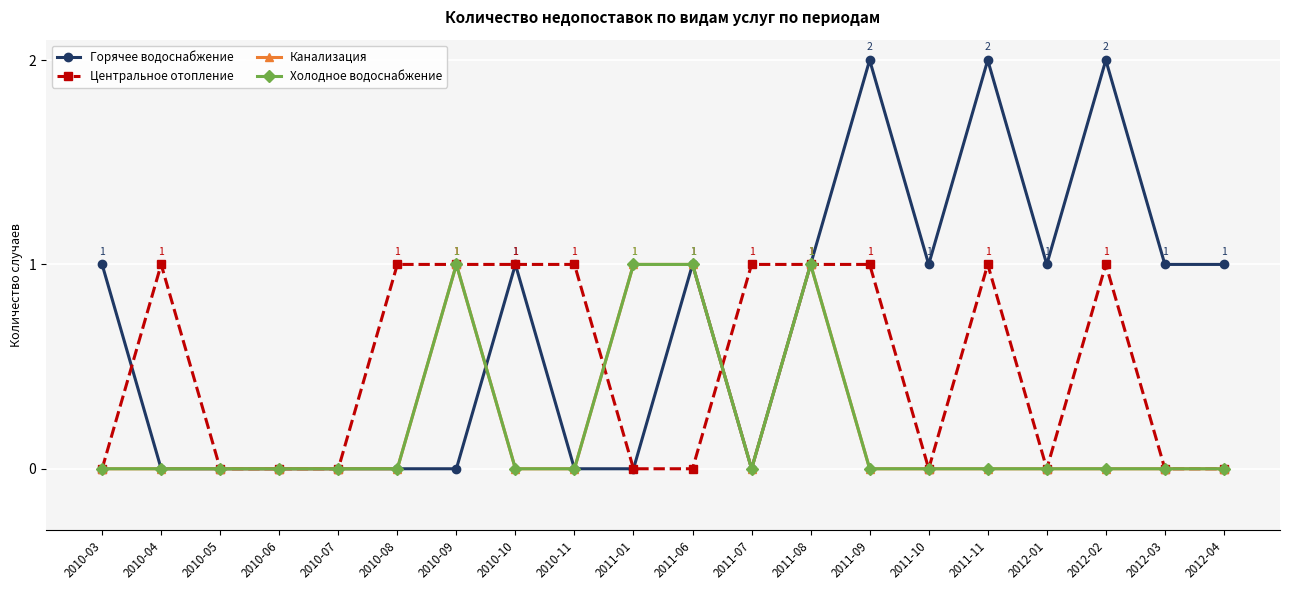

What is the label of the 6th point from the left?

2010-08